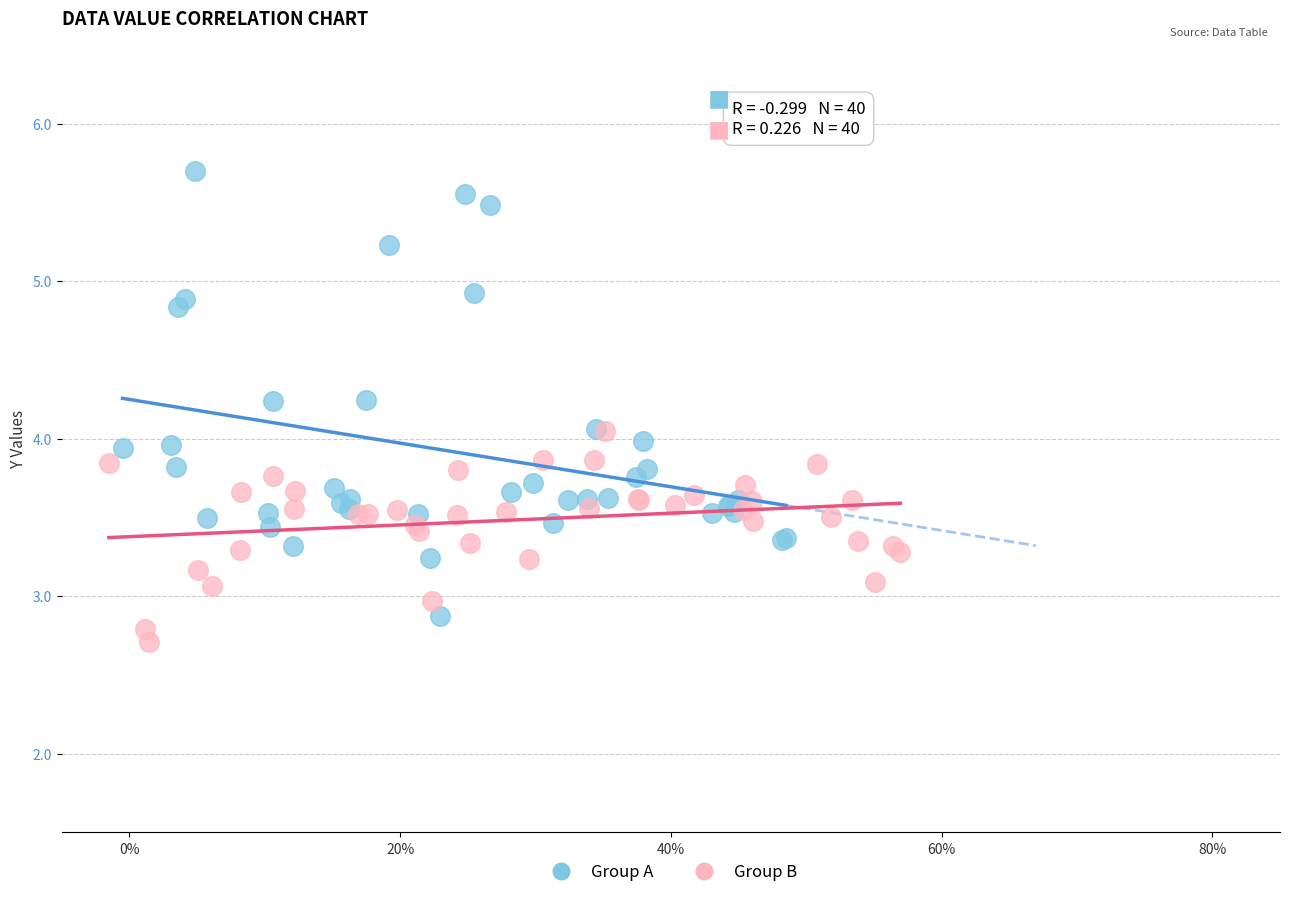

Which series reaches the maximum Y coordinate?

Group A